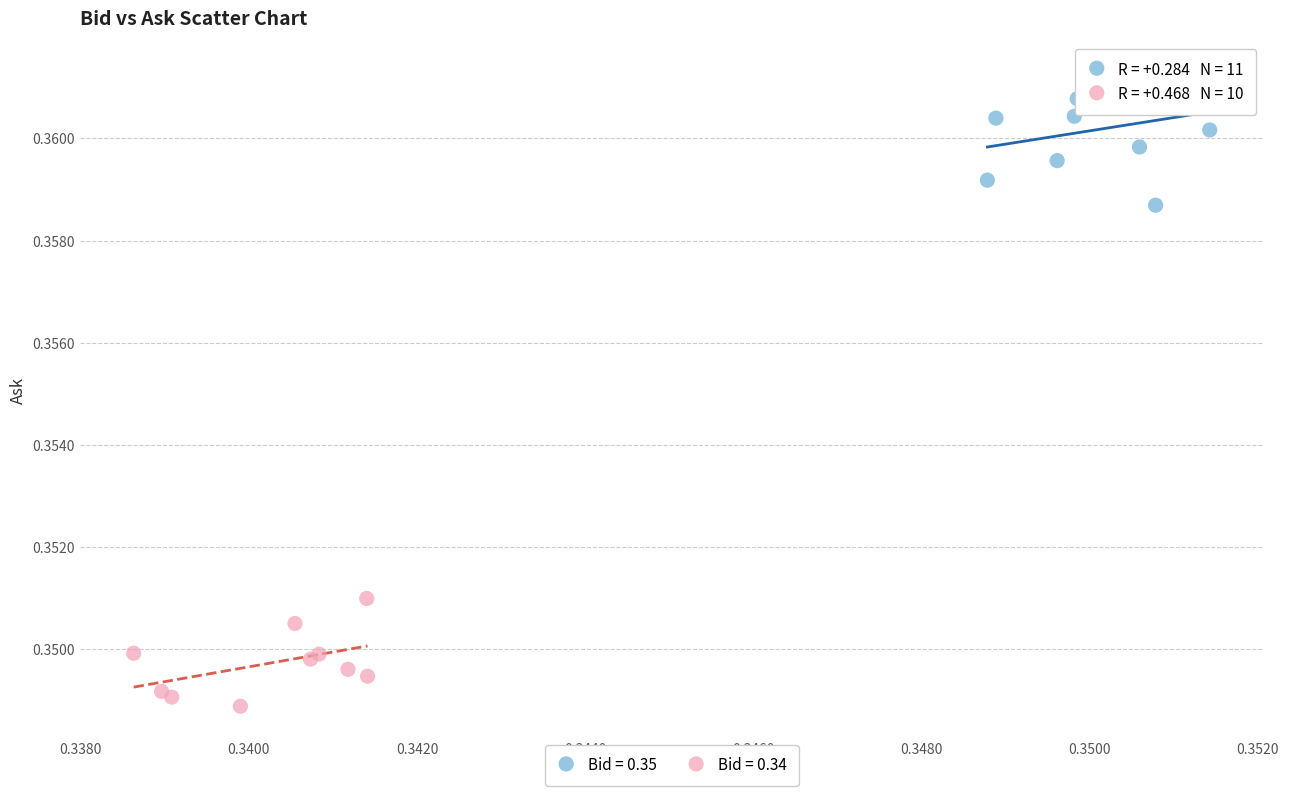

Which series contains the highest Y value?

Bid = 0.35